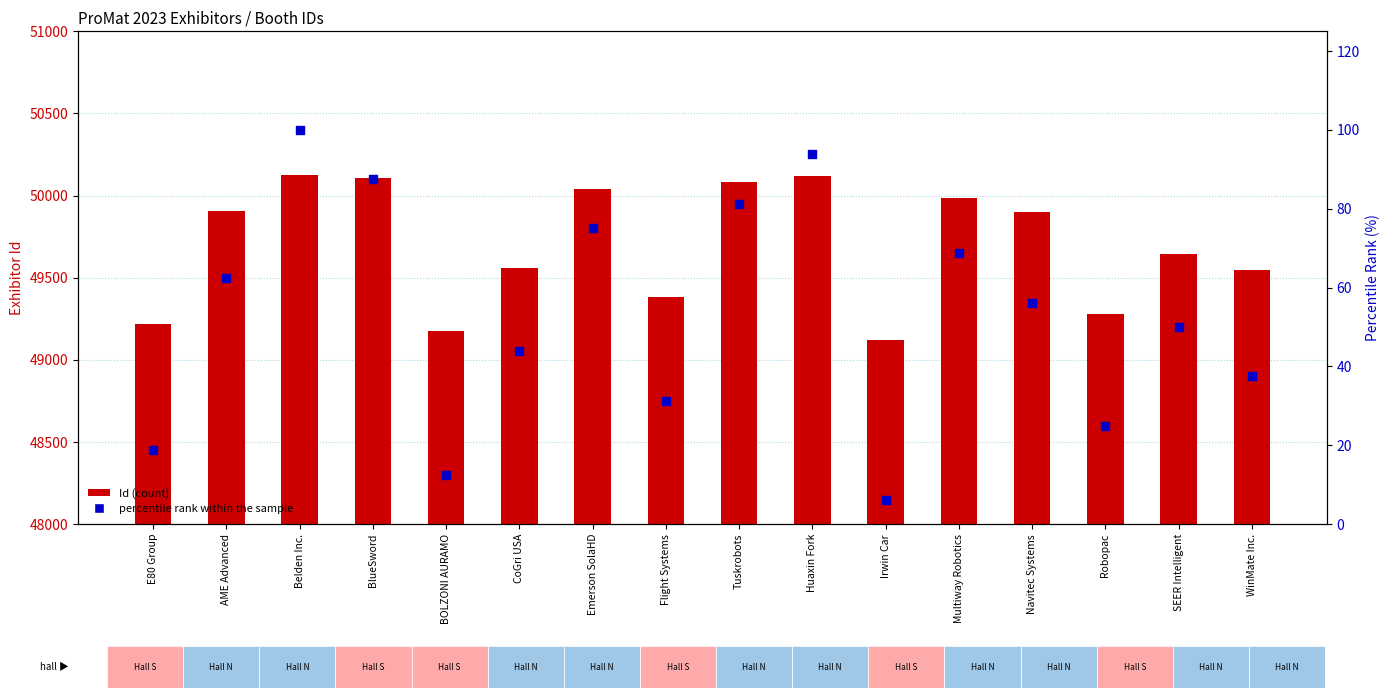

Which series contains the lowest Y value?

percentile rank within the sample